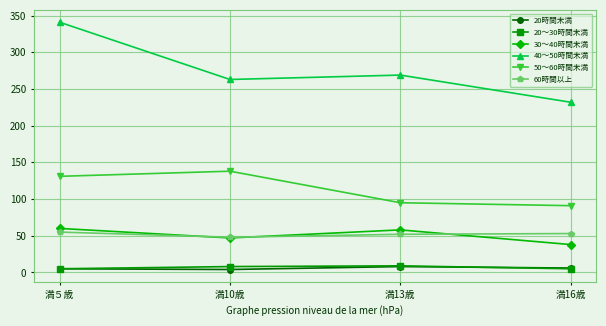

True or false: 20～30時間未満 and 50～60時間未満 cross at least once.

False